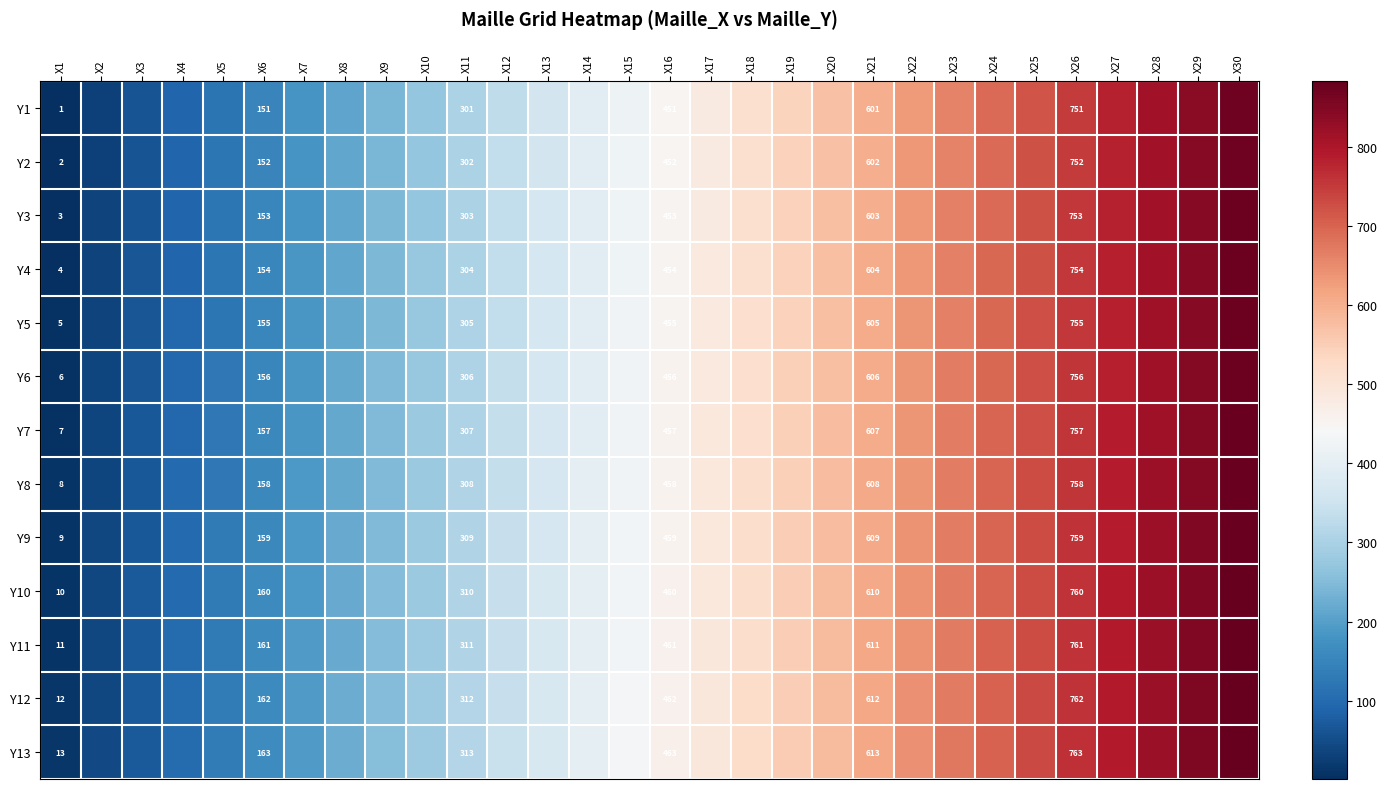

At which category is the sum across all series the highest?

X30